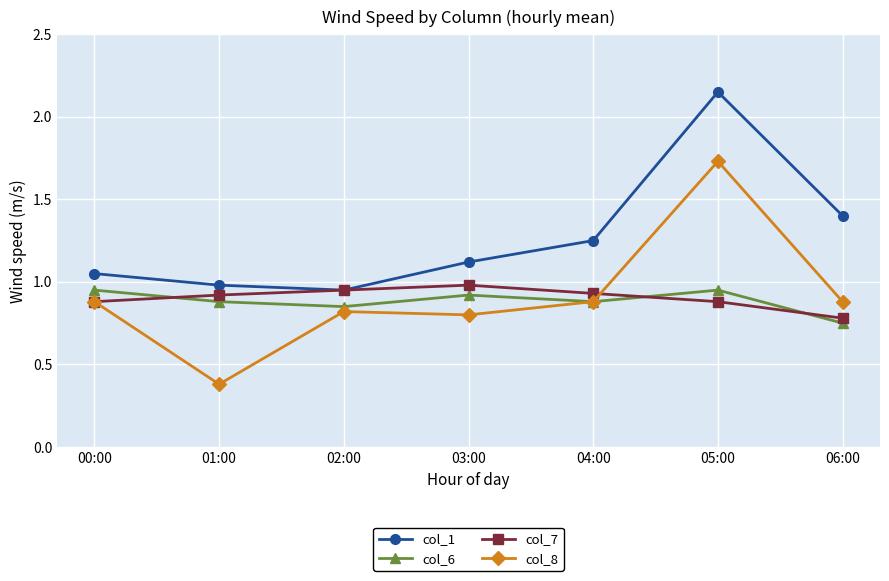

How many values in the col_1 series exceed 1?

5